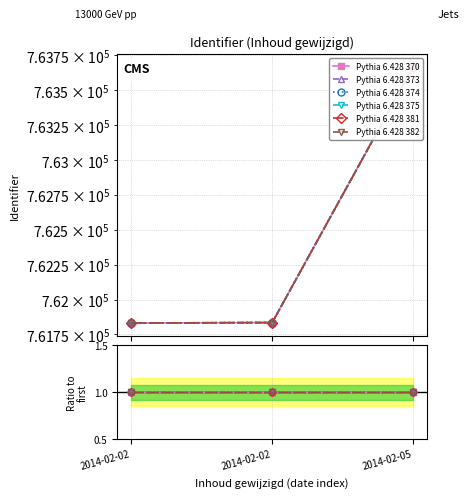

Is it true that Pythia 6.428 373 equals 1159437 at 2014-02-02?

False